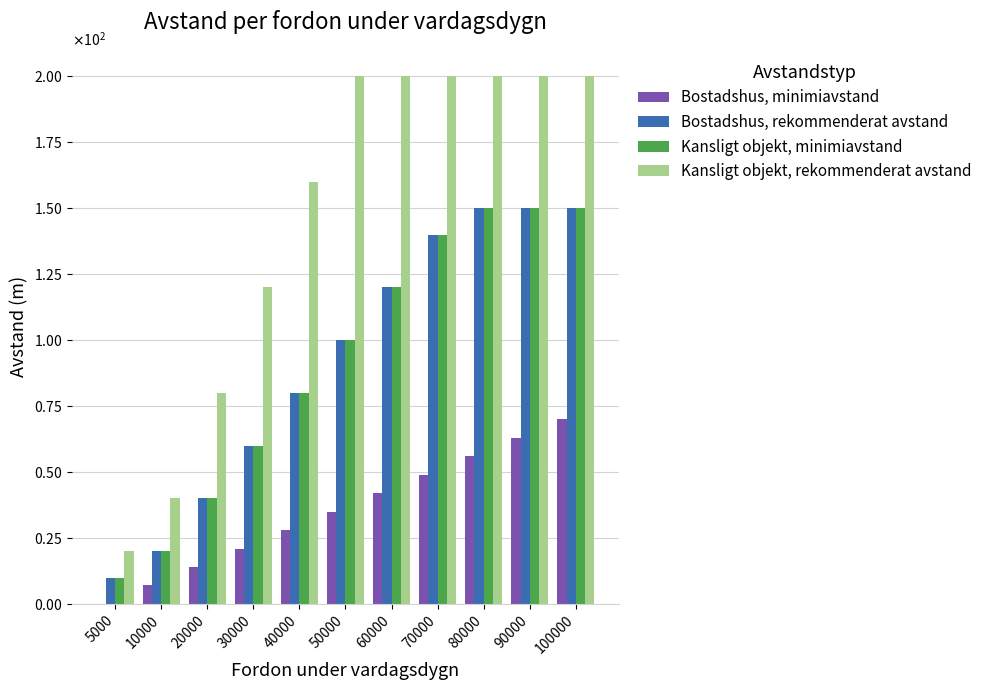

What are all the series names shown in the legend?

Bostadshus, minimiavstand, Bostadshus, rekommenderat avstand, Kansligt objekt, minimiavstand, Kansligt objekt, rekommenderat avstand